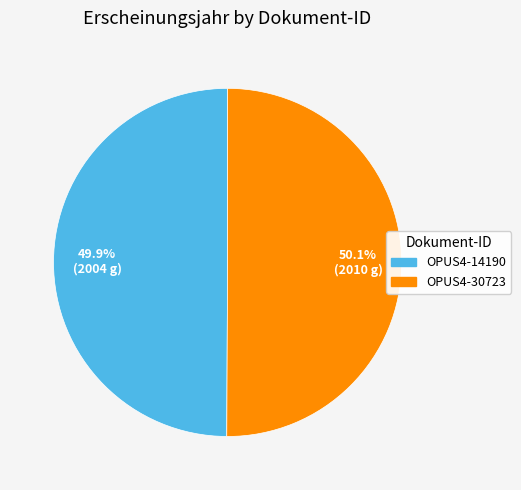

What is the ratio of the value at OPUS4-30723 to the value at OPUS4-14190?

1.0